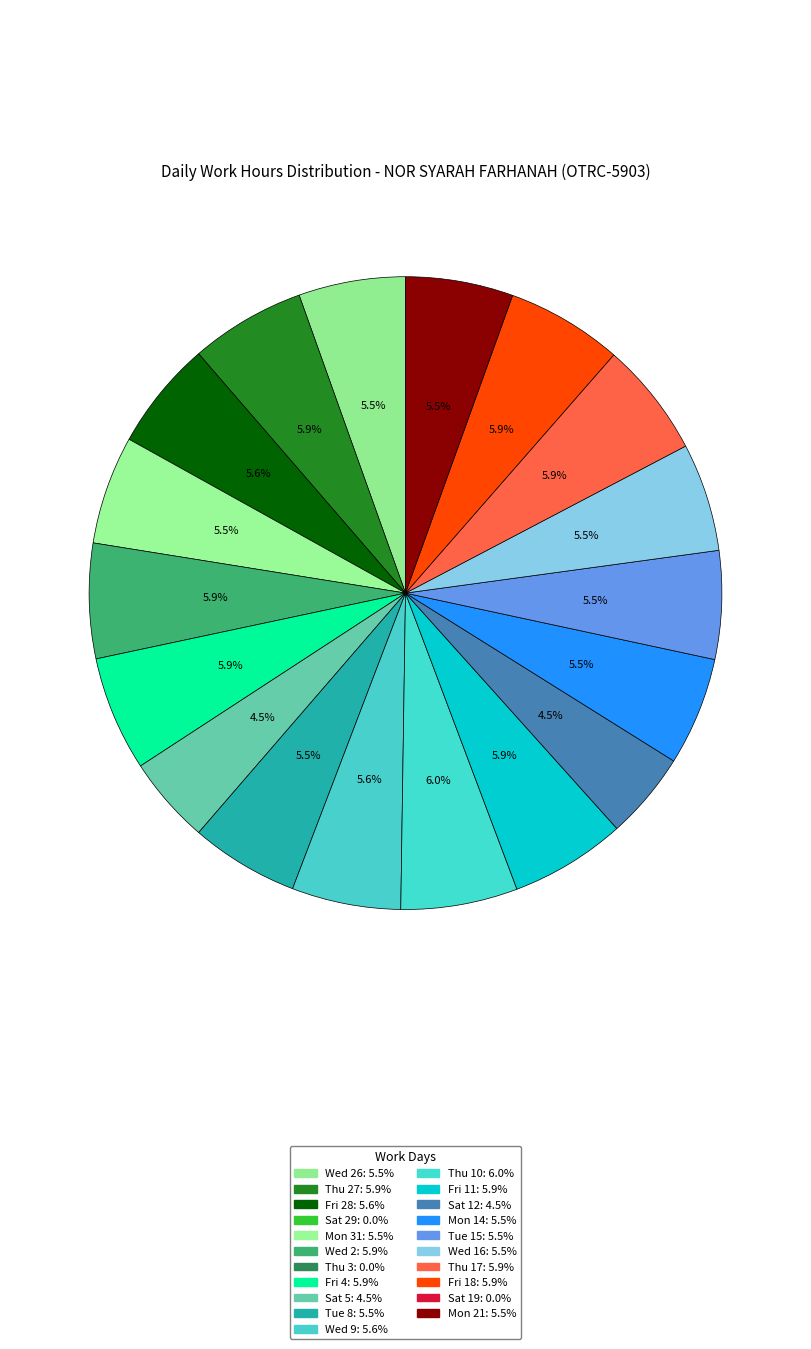

Rank the categories by value from lowest to highest.

Sat 29, Thu 3, Sat 19, Sat 12, Sat 5, Wed 26, Mon 21, Tue 8, Mon 14, Tue 15, Wed 16, Mon 31, Wed 9, Fri 28, Fri 4, Wed 2, Thu 17, Thu 27, Fri 11, Fri 18, Thu 10